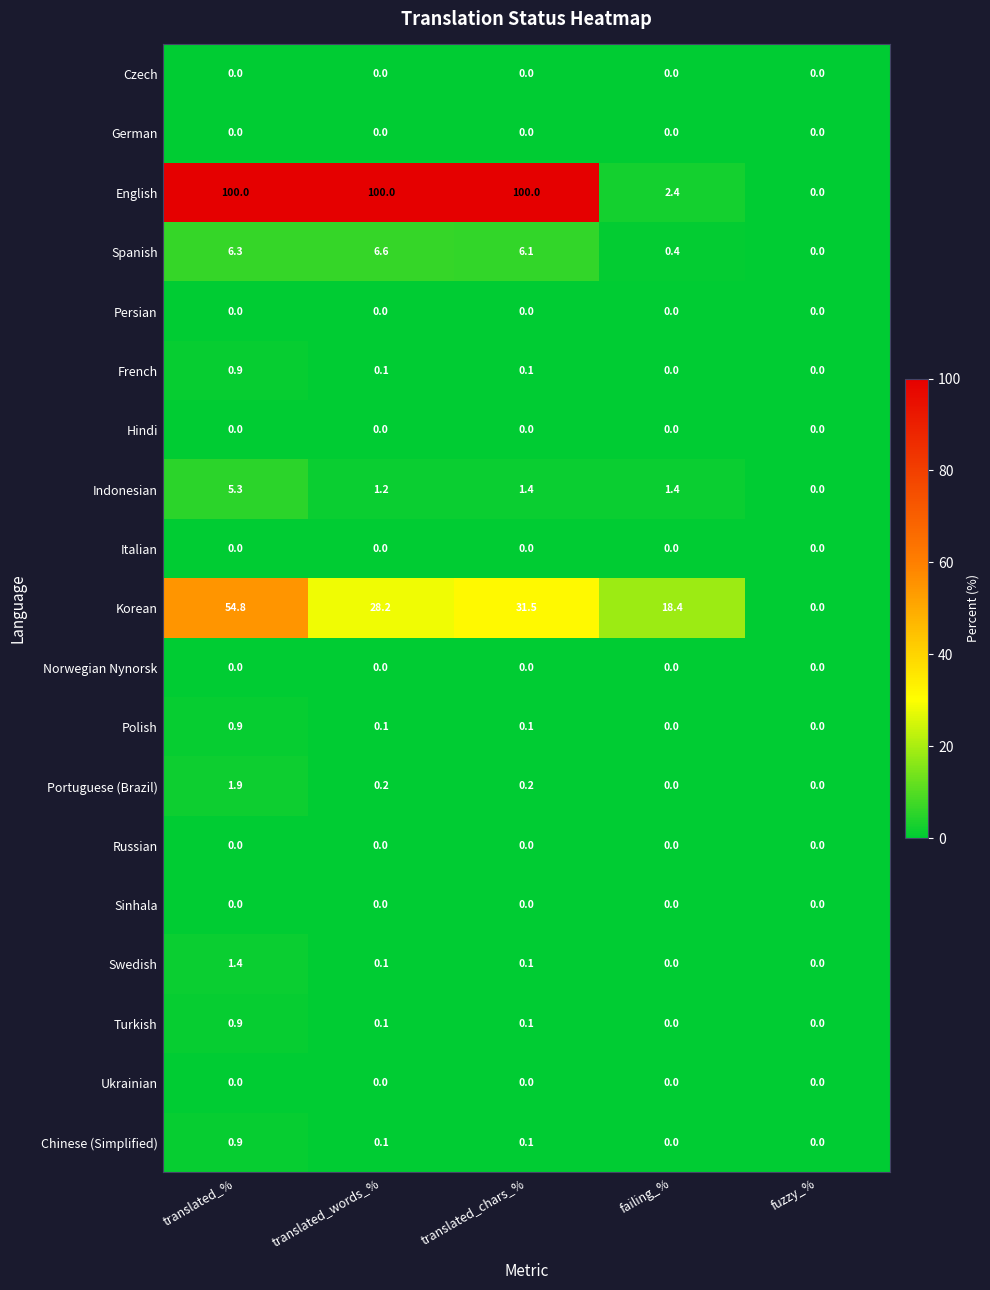

Read the English value at translated_%.

100.0